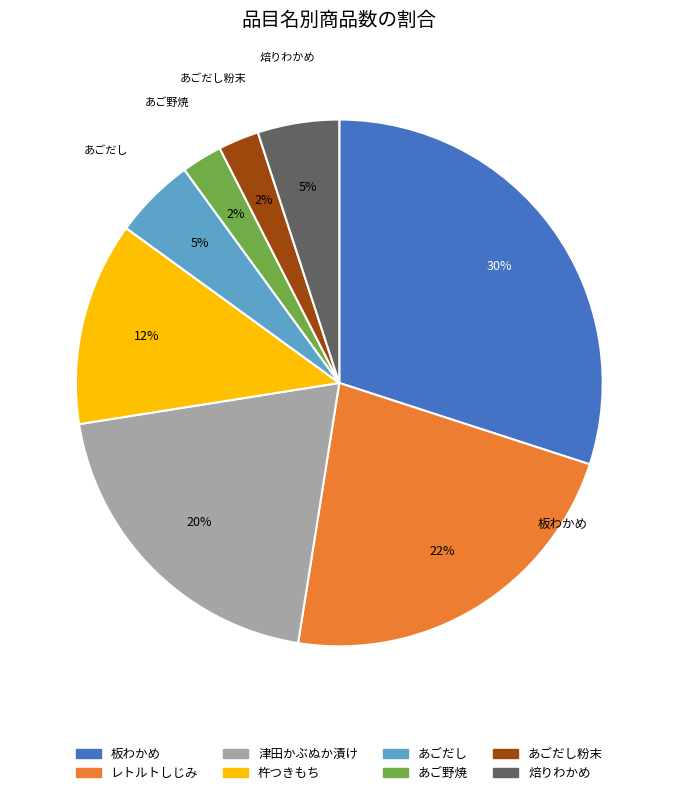

How many segments does this pie chart have?

8